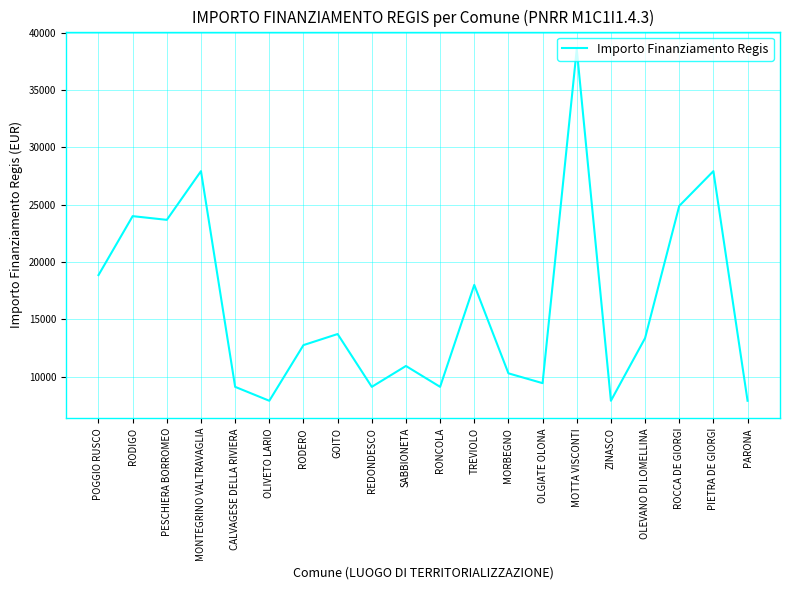

What is the sum of all values?

325254